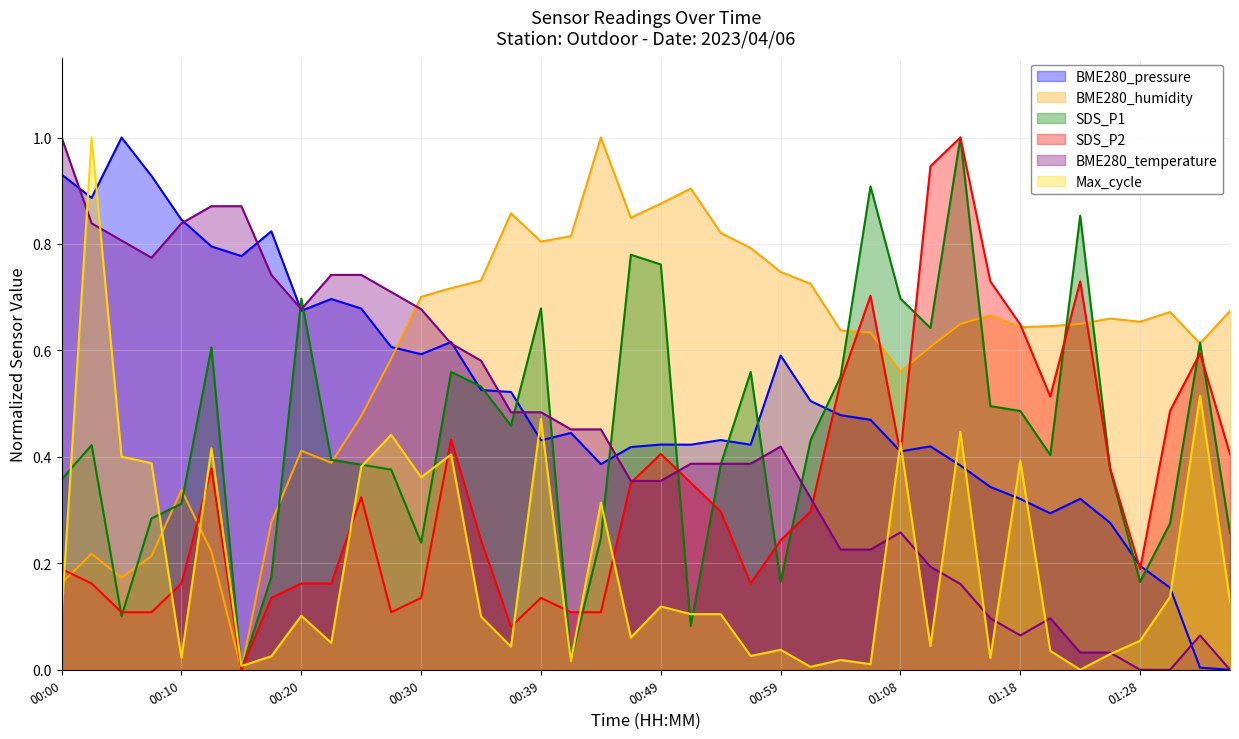

The value of BME280_pressure at 00:52 is 0.2. True or false?

False